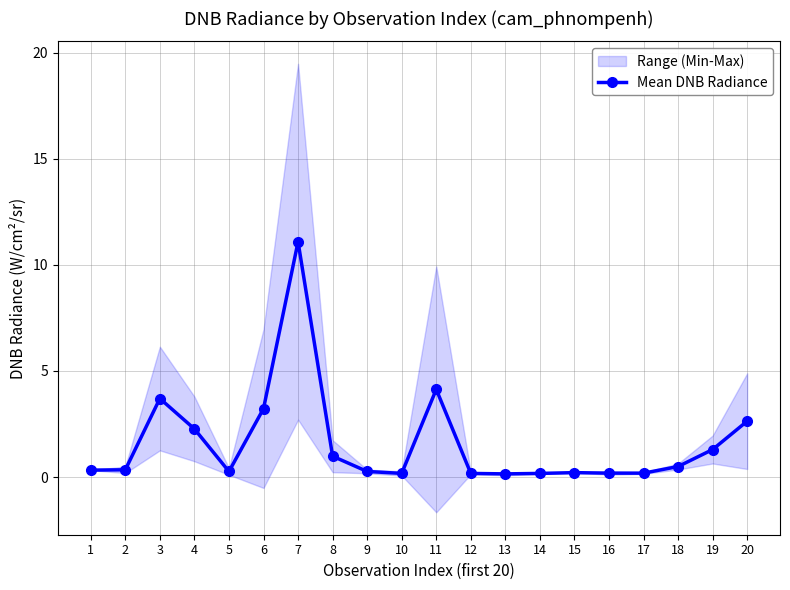

Rank the categories by value from highest to lowest.

7, 11, 3, 6, 20, 4, 19, 8, 18, 2, 1, 9, 5, 15, 16, 17, 10, 14, 12, 13